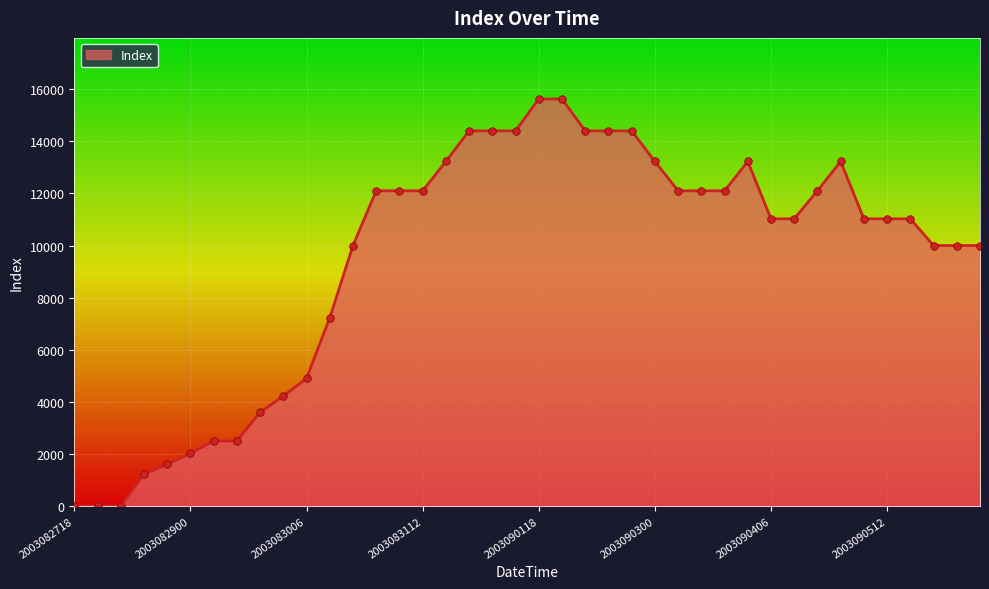

What is the greatest value displayed?

15625